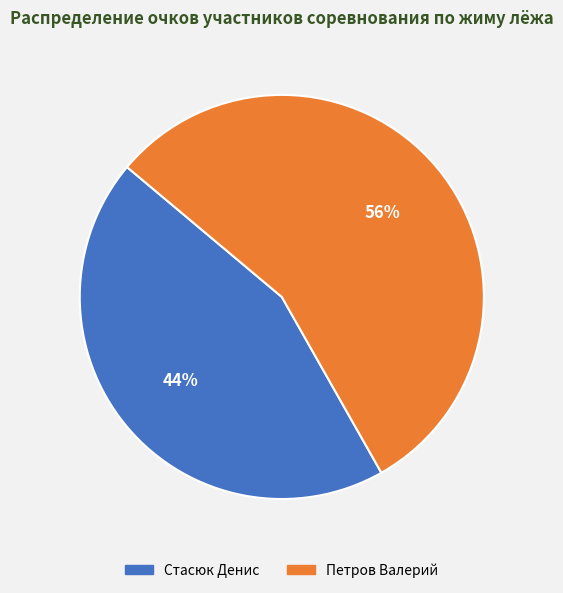

Which category has the biggest portion of the pie?

Петров Валерий